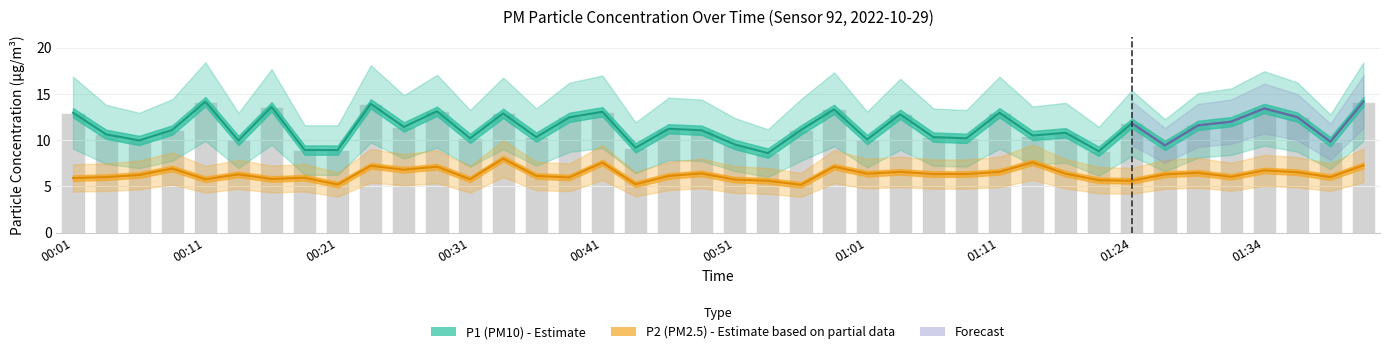

Which series has the largest total across all categories?

P1